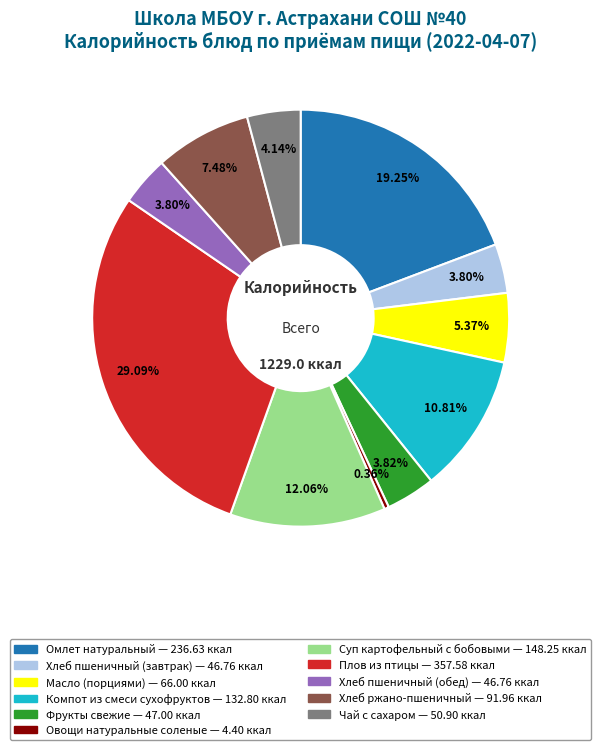

Which category has the smallest portion of the pie?

Овощи натуральные соленые